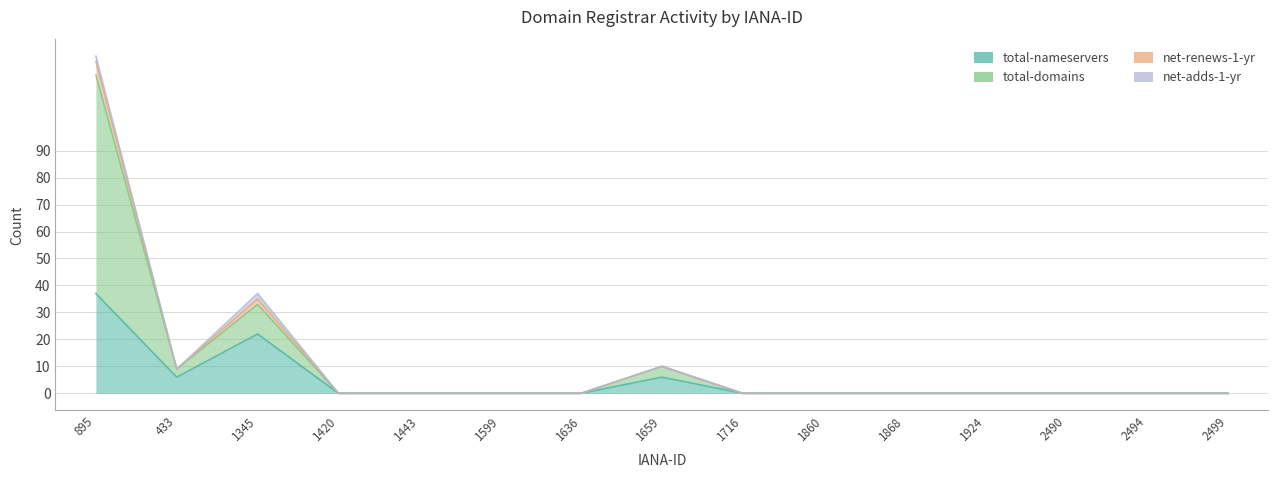

True or false: total-domains has a value of -42 at 1716.

False